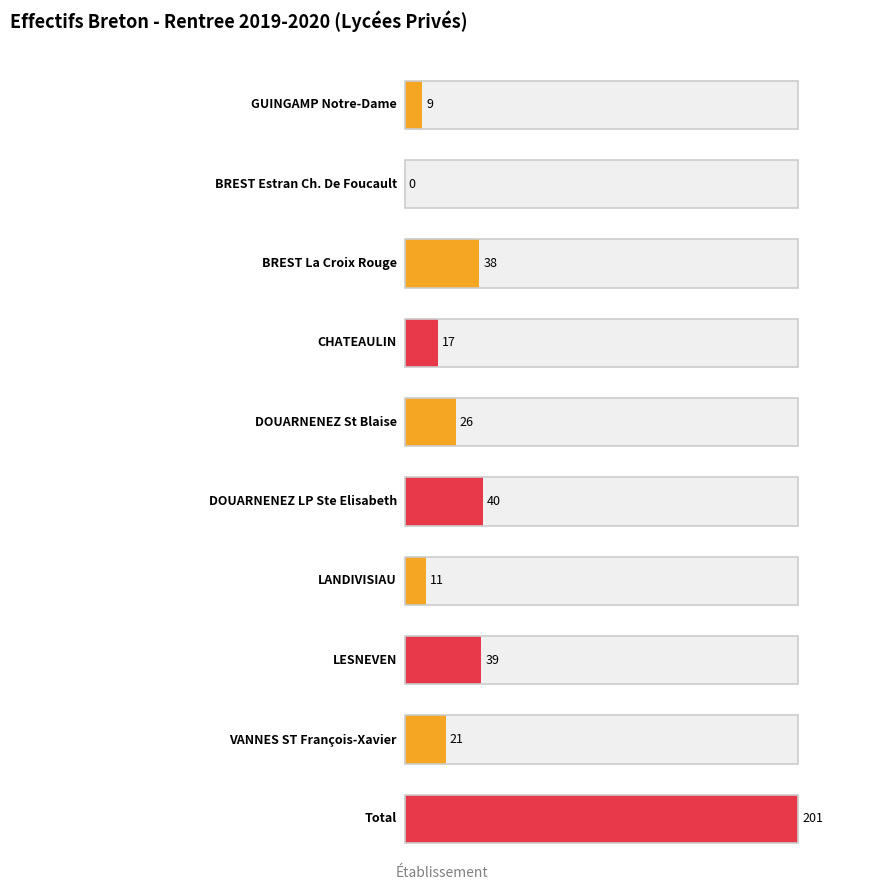

How many data points does each series have?

10